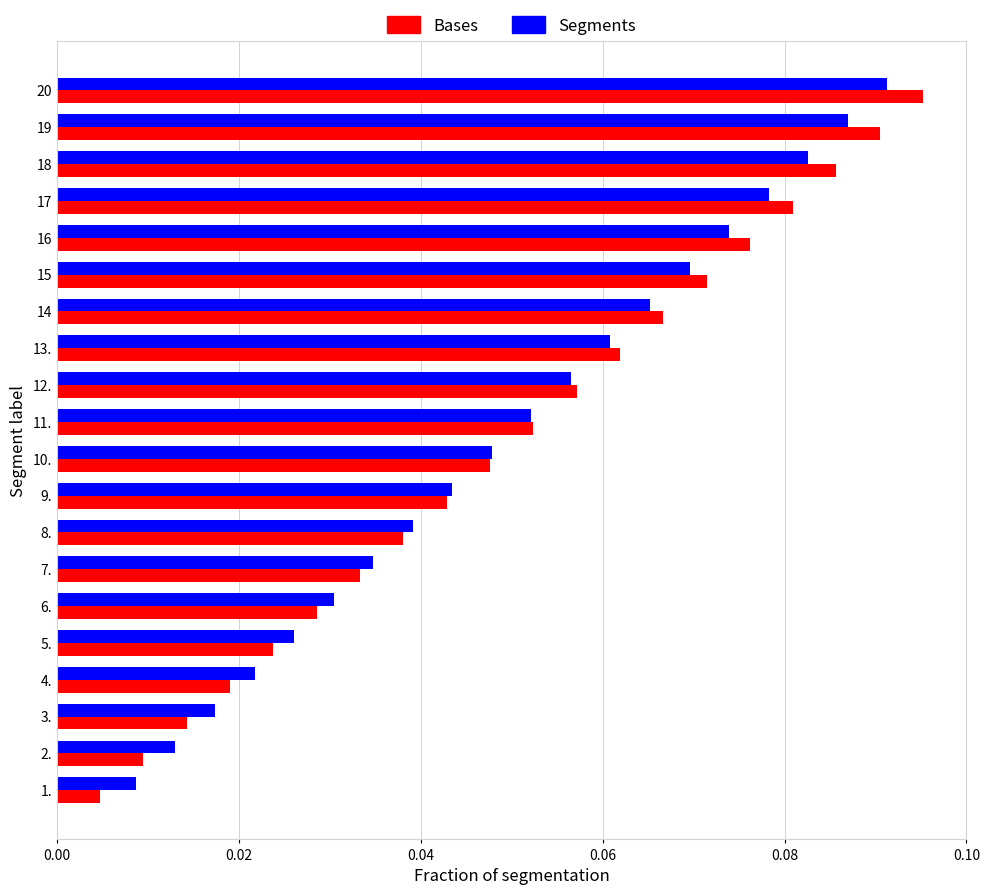

How many categories are shown in the chart?

20